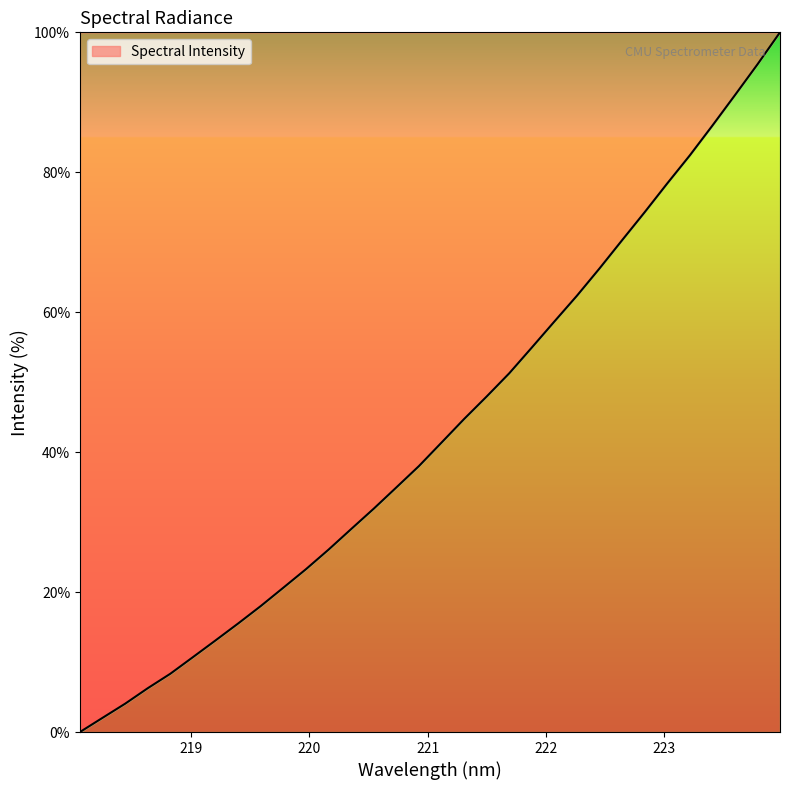

What is the sum of all values?

1387.9